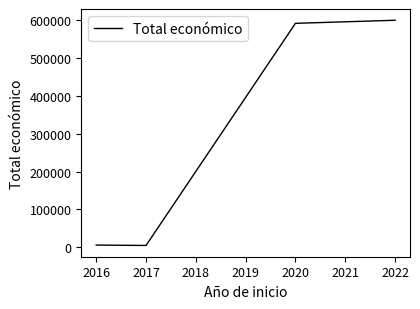

What is the average value?

300233